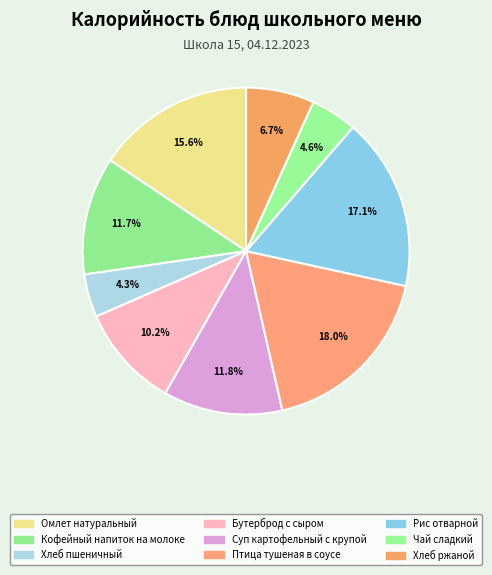

To the nearest percent, what portion does Птица тушеная в соусе represent?

18%